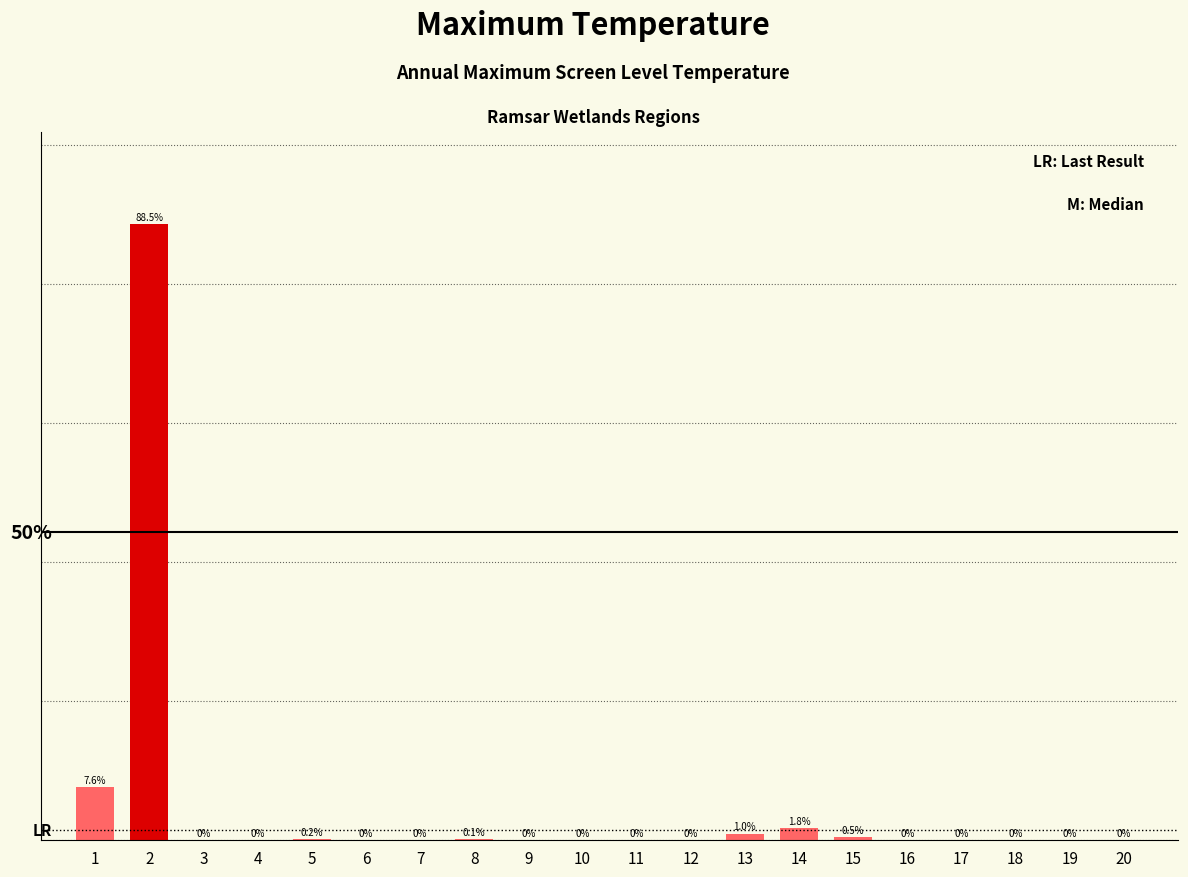

Are the bars horizontal?

No